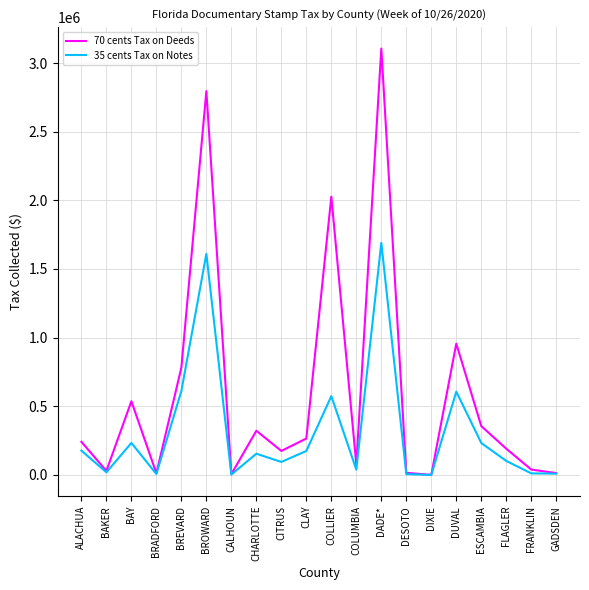

Which series changed the most between CLAY and COLLIER?

70 cents Tax on Deeds